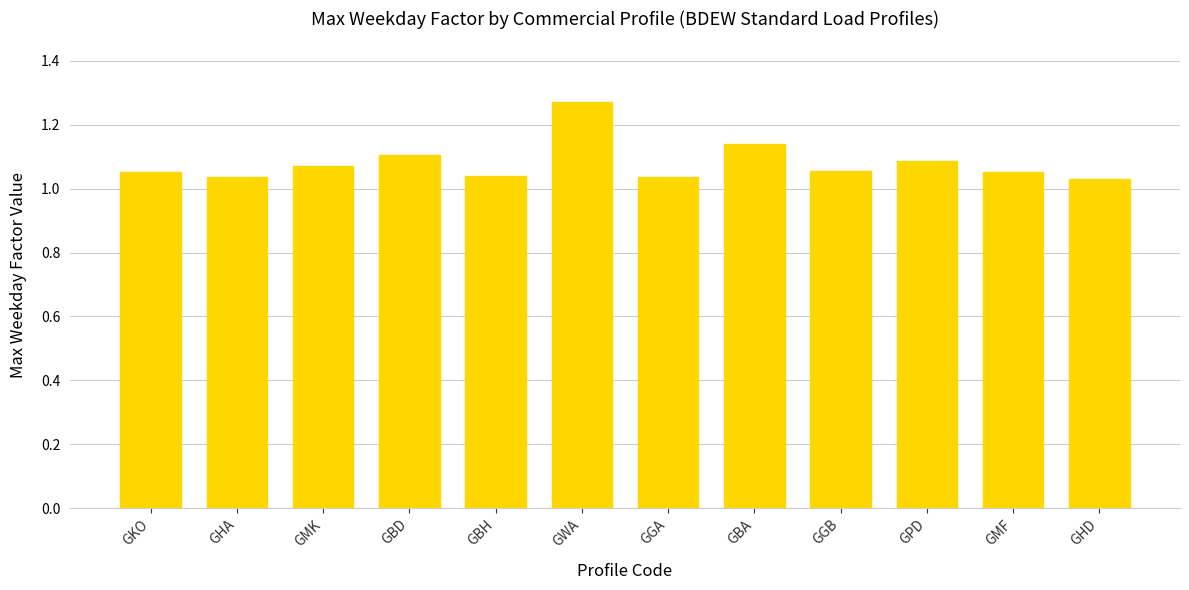

What is the sum of all values?

13.0